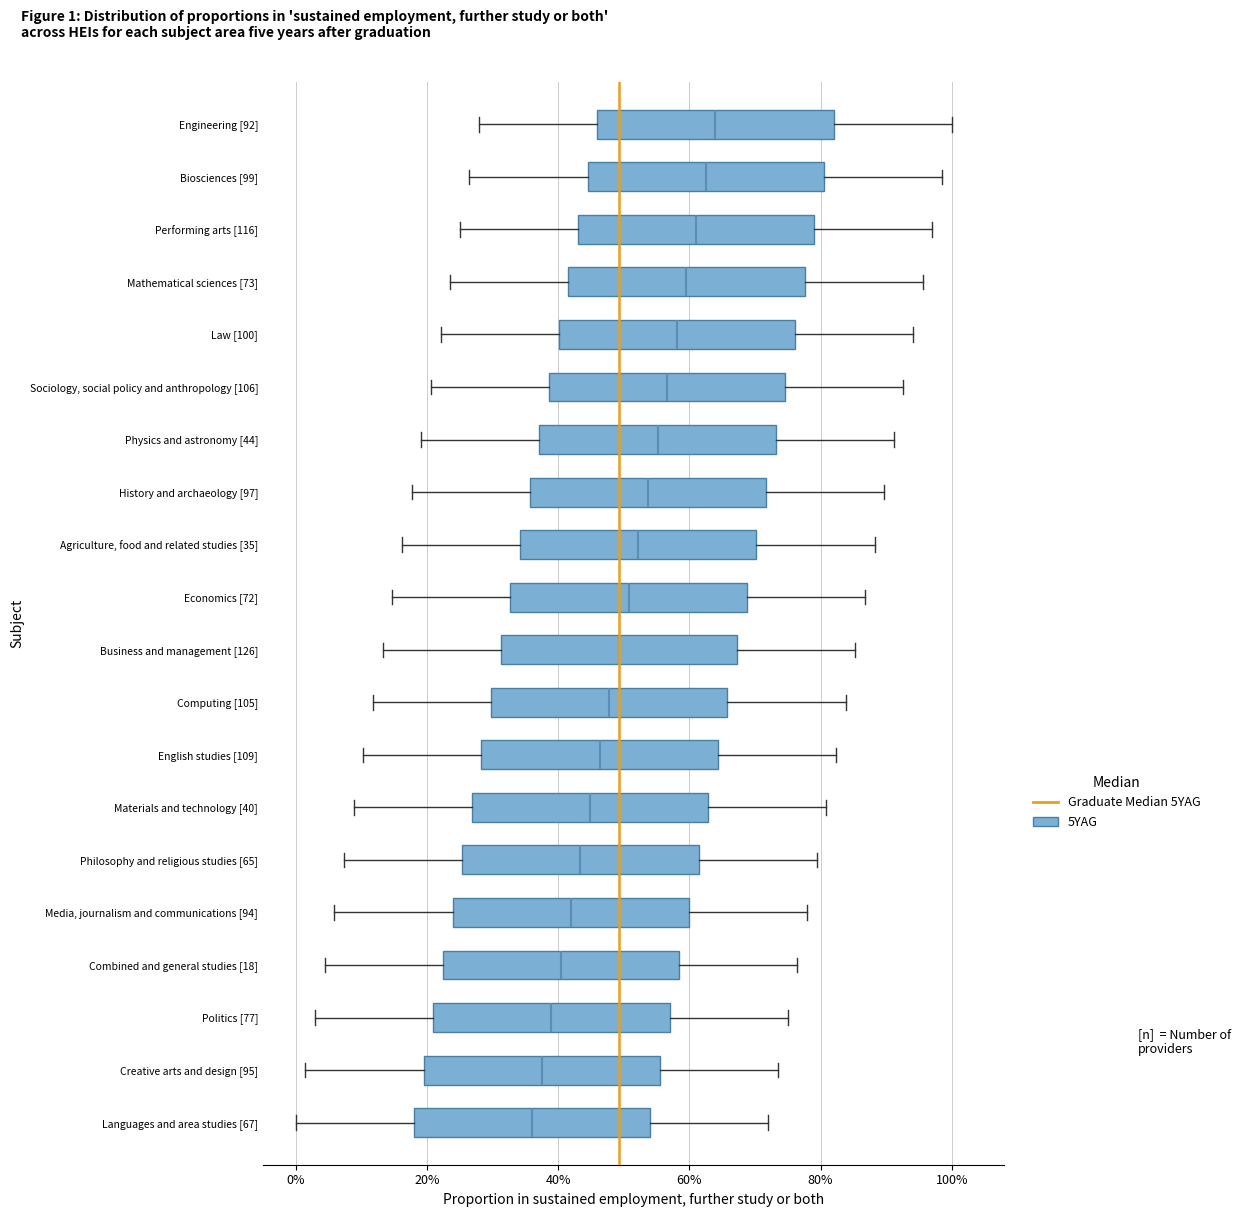

Reading bottom to top, read every box against the x-axis: the position of its median line, the range the box covers, and the ends of its whiskers. The values are not printed on the chart, so give them approximately, as read against the axis.

Languages and area studies [67]: median 36, box 18 to 54, whiskers 0 to 72
Creative arts and design [95]: median 38, box 20 to 56, whiskers 2 to 74
Politics [77]: median 38, box 20 to 56, whiskers 2 to 76
Combined and general studies [18]: median 40, box 22 to 58, whiskers 4 to 76
Media, journalism and communications [94]: median 42, box 24 to 60, whiskers 6 to 78
Philosophy and religious studies [65]: median 44, box 26 to 62, whiskers 8 to 80
Materials and technology [40]: median 44, box 26 to 62, whiskers 8 to 80
English studies [109]: median 46, box 28 to 64, whiskers 10 to 82
Computing [105]: median 48, box 30 to 66, whiskers 12 to 84
Business and management [126]: median 50, box 32 to 68, whiskers 14 to 86
Economics [72]: median 50, box 32 to 68, whiskers 14 to 86
Agriculture, food and related studies [35]: median 52, box 34 to 70, whiskers 16 to 88
History and archaeology [97]: median 54, box 36 to 72, whiskers 18 to 90
Physics and astronomy [44]: median 56, box 38 to 74, whiskers 20 to 92
Sociology, social policy and anthropology [106]: median 56, box 38 to 74, whiskers 20 to 92
Law [100]: median 58, box 40 to 76, whiskers 22 to 94
Mathematical sciences [73]: median 60, box 42 to 78, whiskers 24 to 96
Performing arts [116]: median 62, box 44 to 80, whiskers 26 to 98
Biosciences [99]: median 62, box 44 to 80, whiskers 26 to 98
Engineering [92]: median 64, box 46 to 82, whiskers 28 to 100